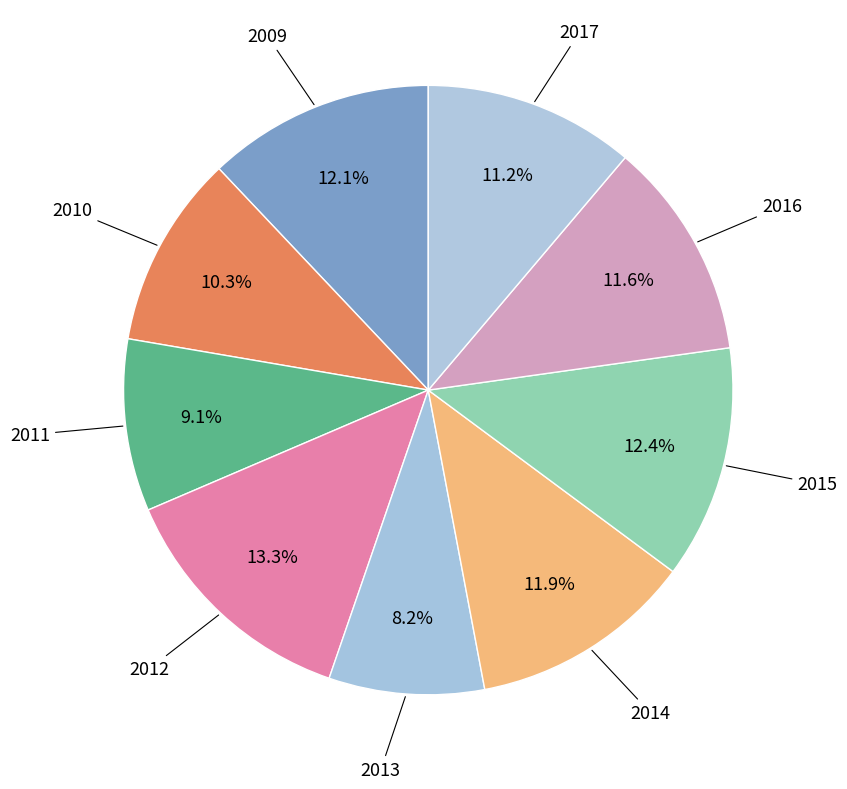

To the nearest percent, what is the average slice percentage?

11%